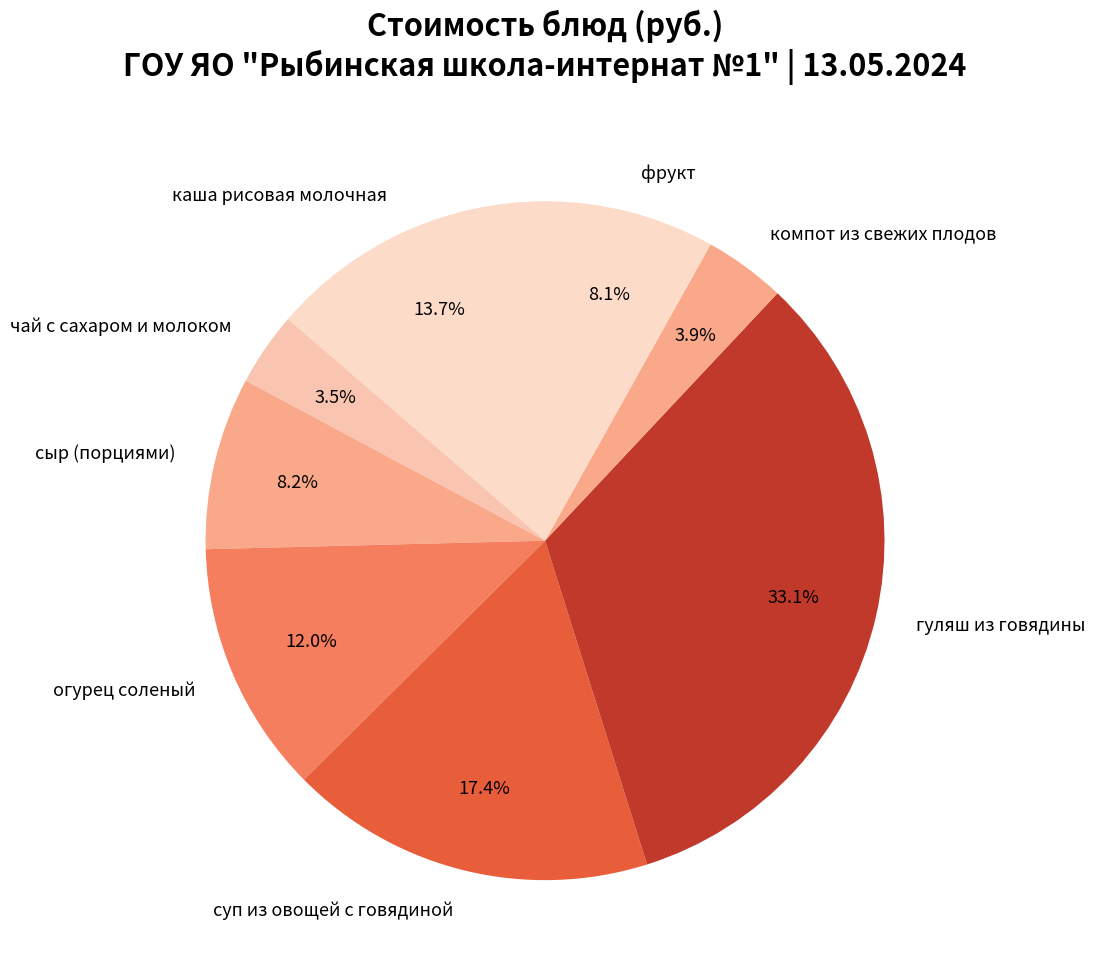

Which slice is the largest?

гуляш из говядины